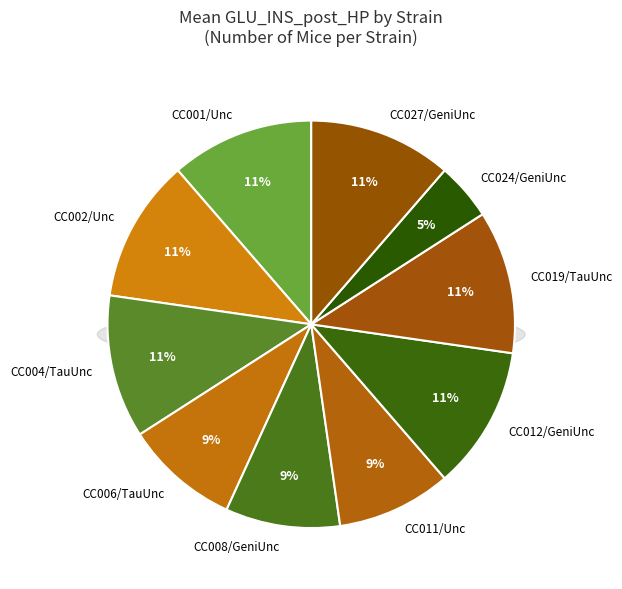

Is there any slice that represents more than half of the pie?

No